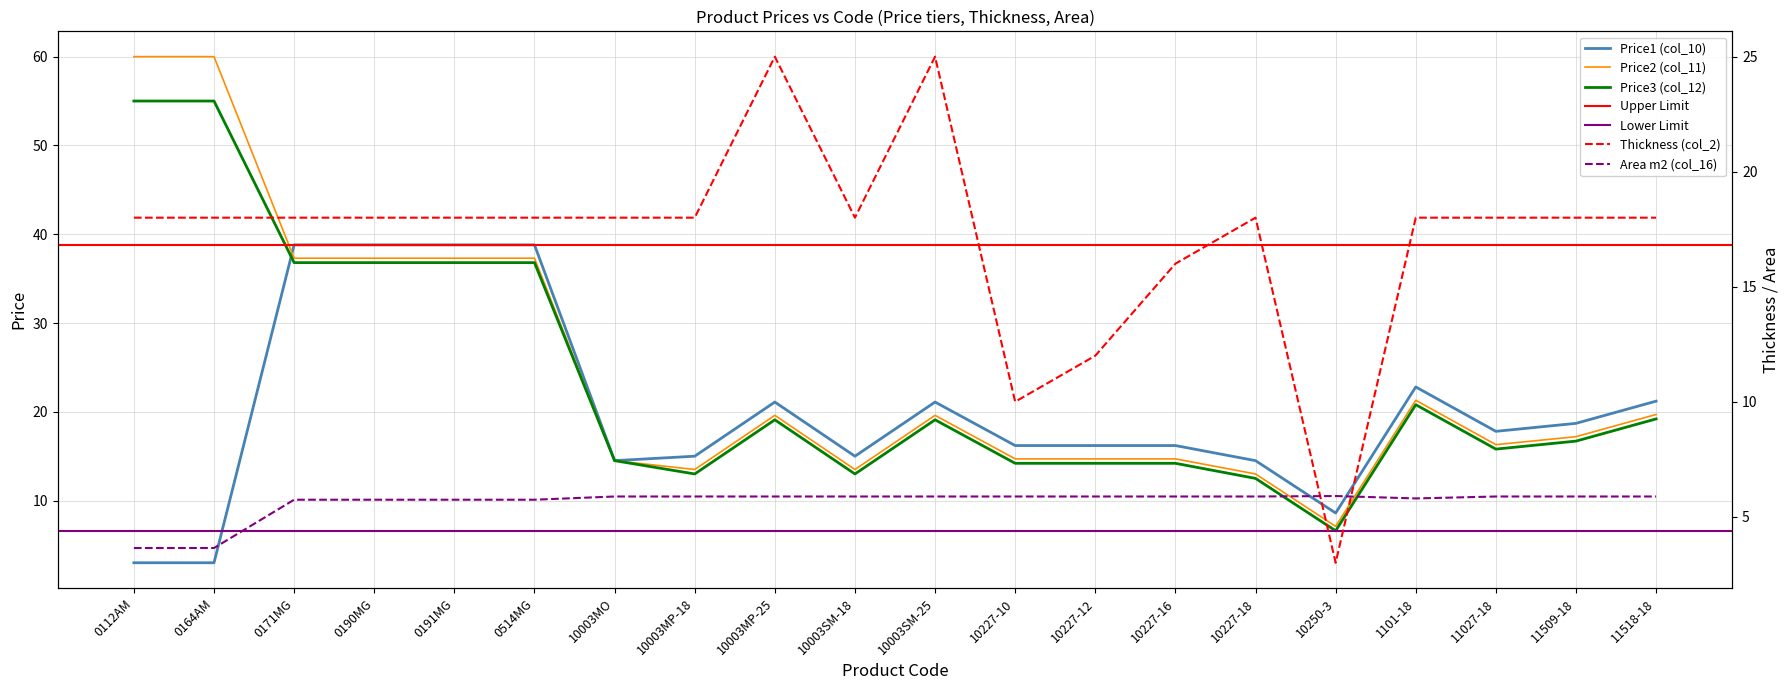

True or false: Price1 (col_10) has a value of 38.8 at 0191MG.

True